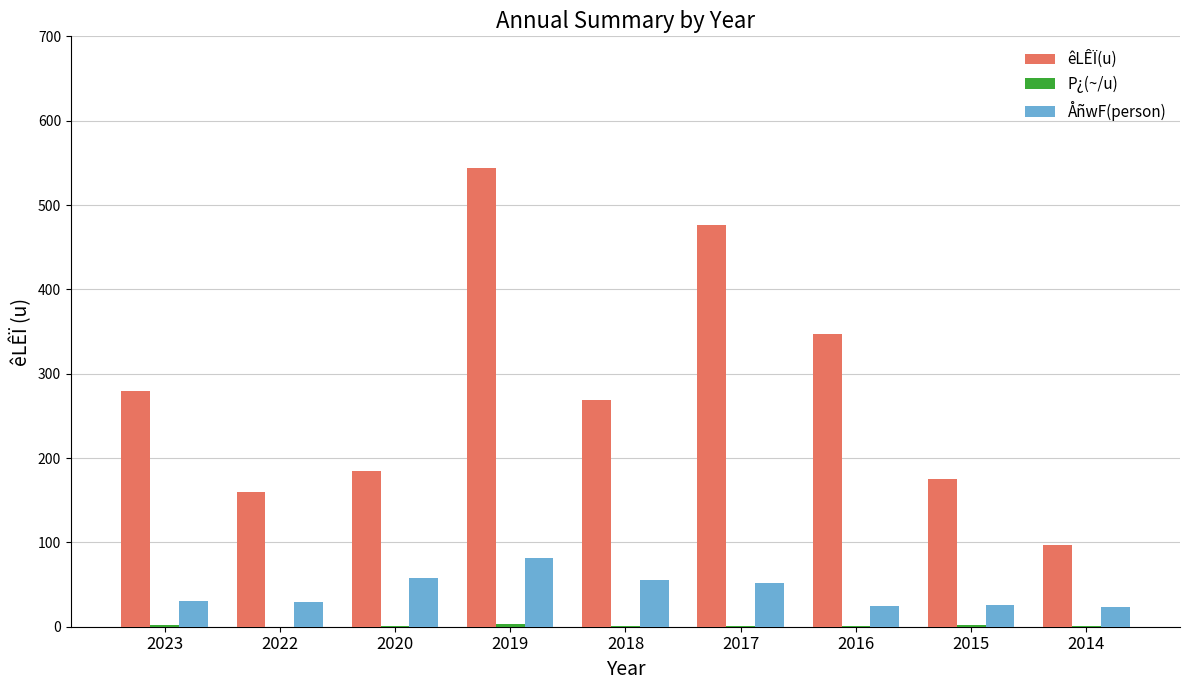

What is the sum of all ÅñwF(person) values?

378.9